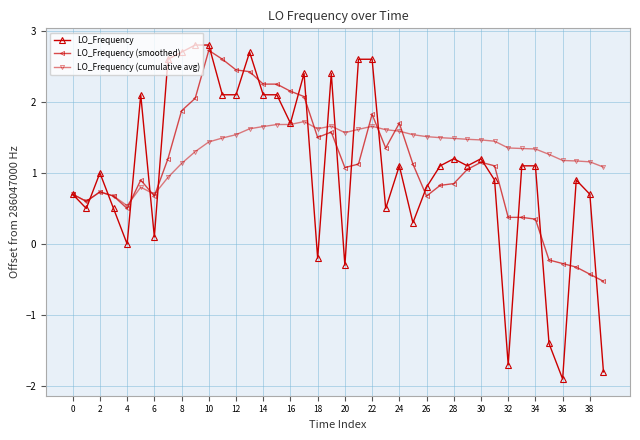

What is the average value of the LO_Frequency series?

1.1